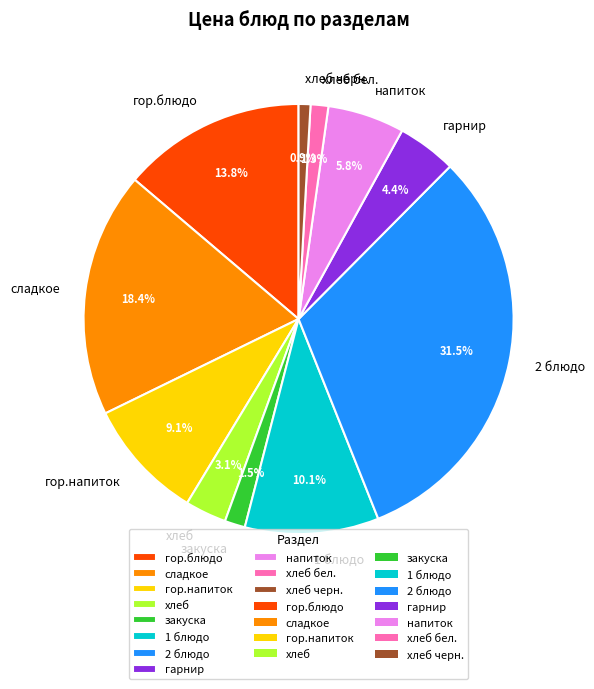

Which slice is the largest?

2 блюдо